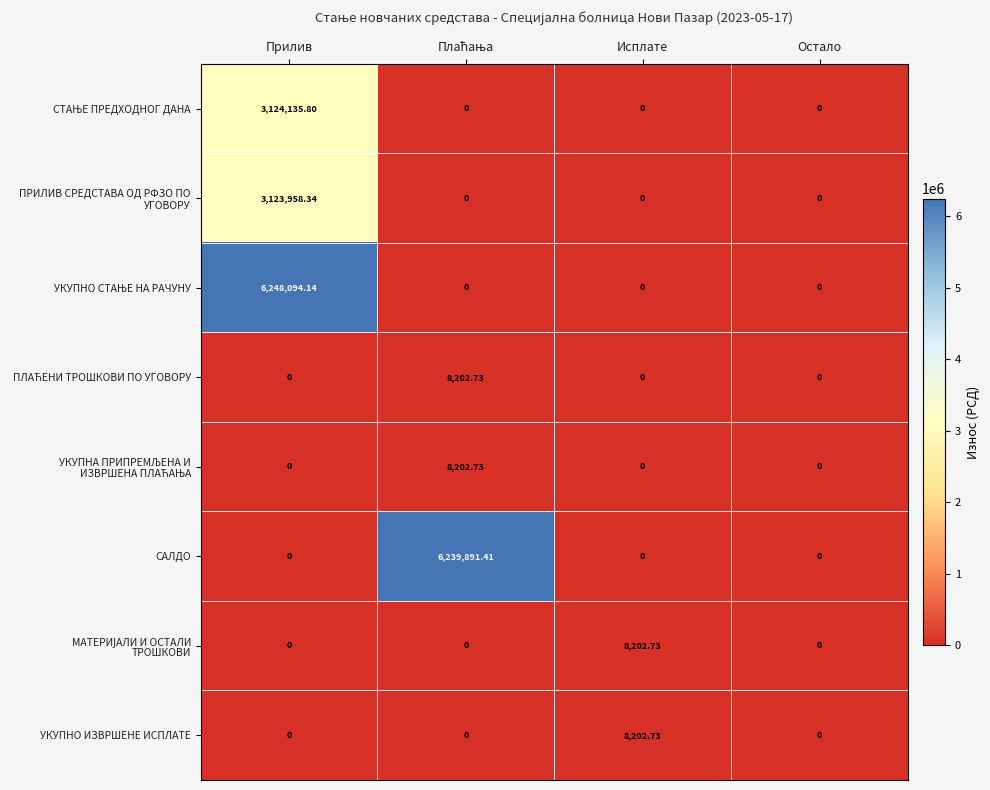

At how many categories does at least one series exceed 5247668?

2